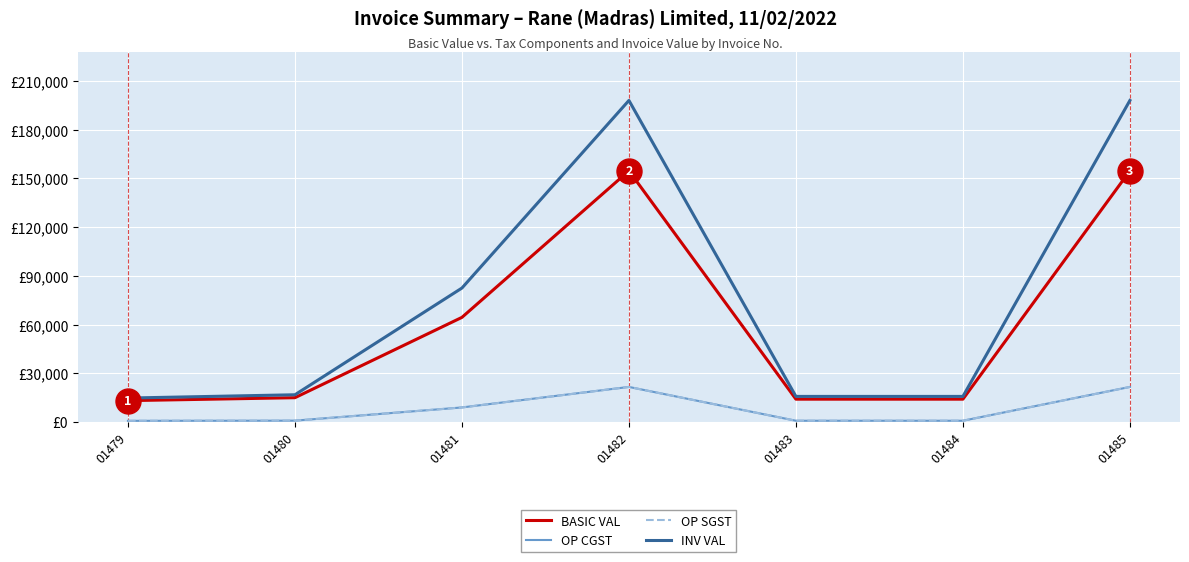

True or false: OP SGST has a value of 14702.4 at 01481.

False